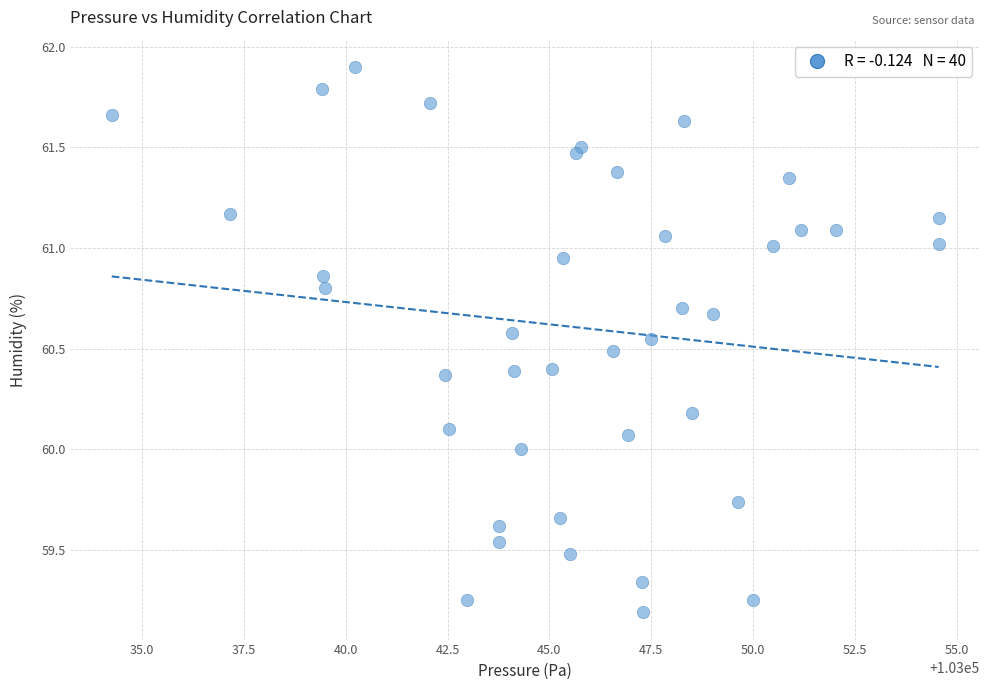

What is the range of X values (max minus min)?

20.3